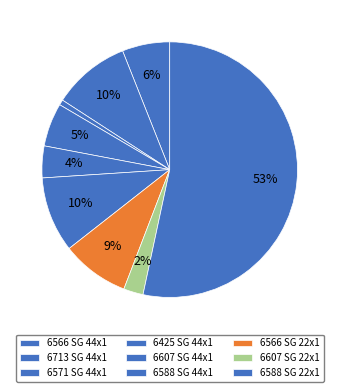

How many segments does this pie chart have?

9